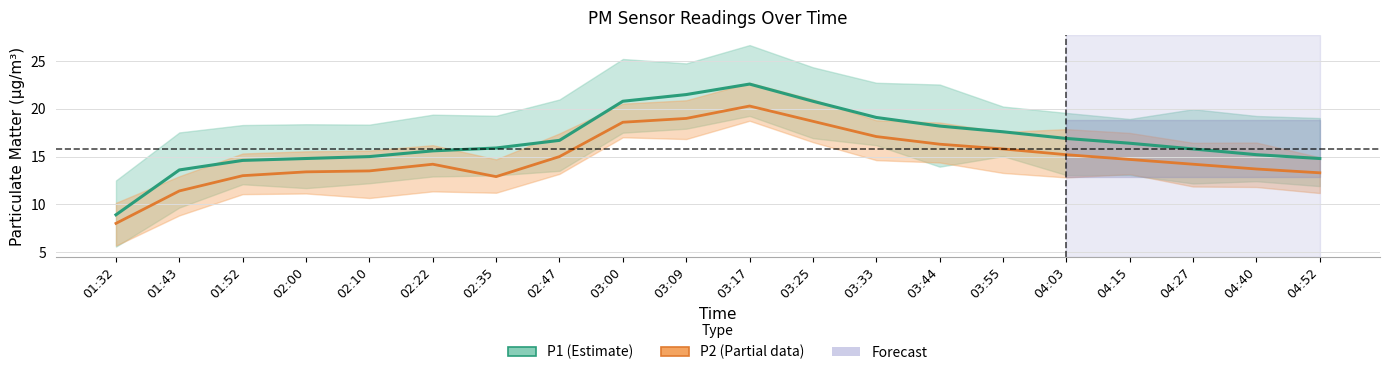

At which category does P1 reach its first local peak?

03:17